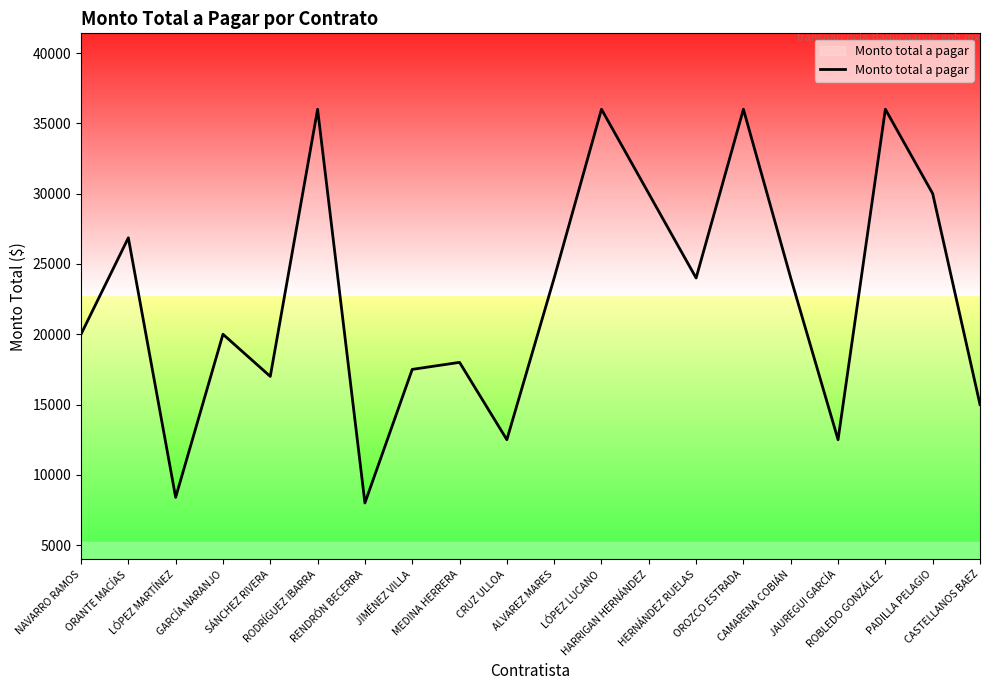

What is the minimum value shown in the chart?

8000.0